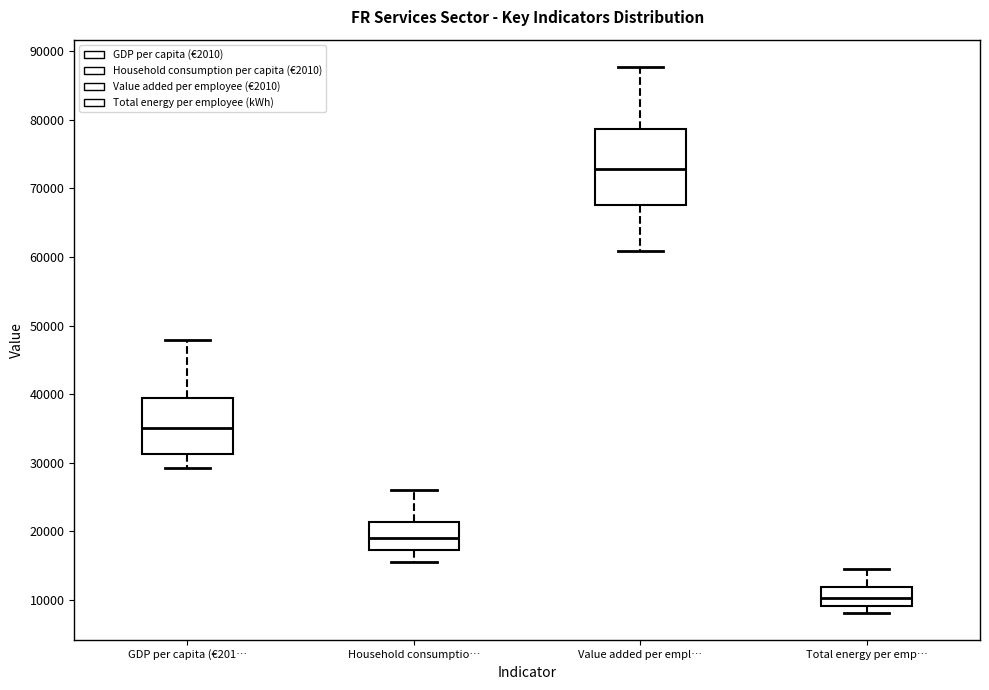

Reading left to right, transcribe this box plot: for each box, give where its median line is, the range the box spans, and where its two whiskers end, as read against the y-axis. The values are not printed on the chart, so give them approximately, as read against the axis.

GDP per capita (€201…: median 35000, box 31000 to 39000, whiskers 29000 to 48000
Household consumptio…: median 19000, box 17000 to 21000, whiskers 16000 to 26000
Value added per empl…: median 73000, box 68000 to 79000, whiskers 61000 to 88000
Total energy per emp…: median 10000, box 9000 to 12000, whiskers 8000 to 15000